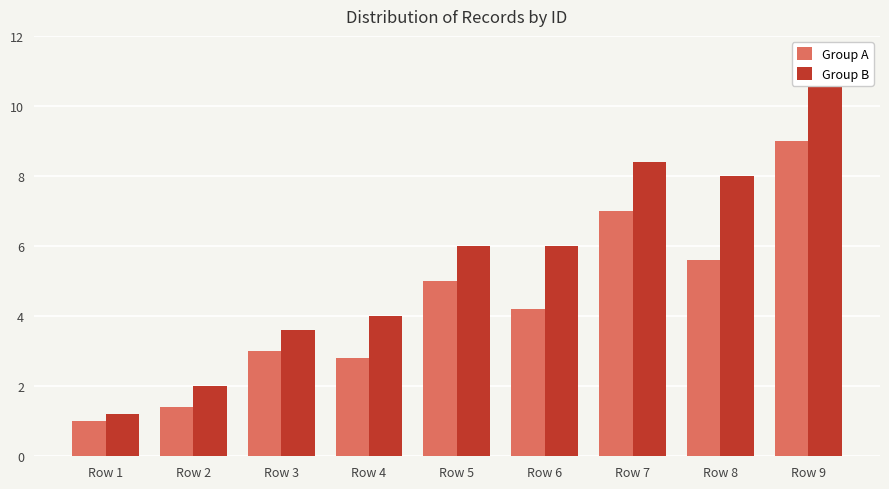

What is the sum of all Group A values?

39.0